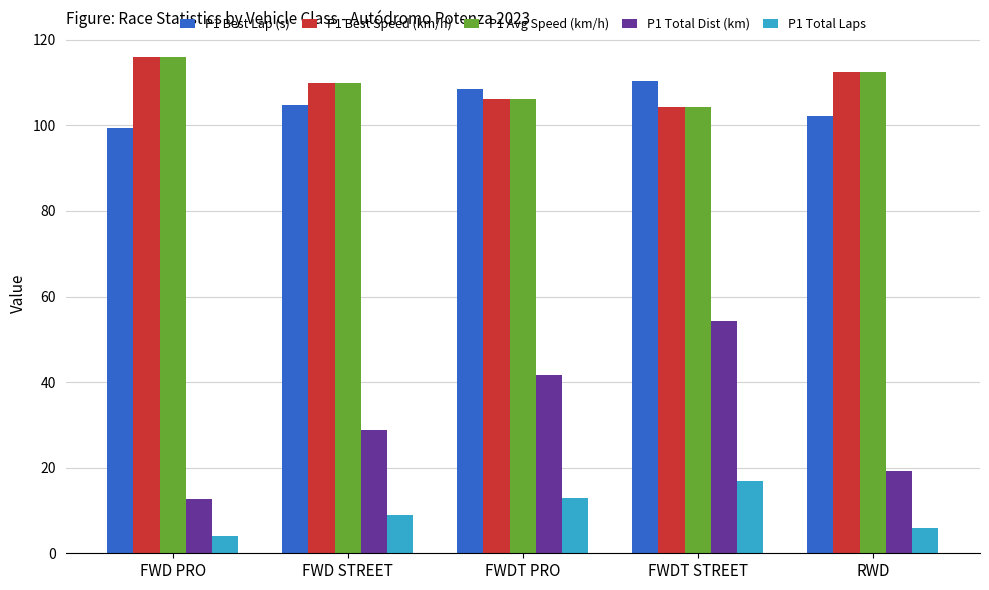

The value of P1 Total Laps at FWDT PRO is 17.6. True or false?

False